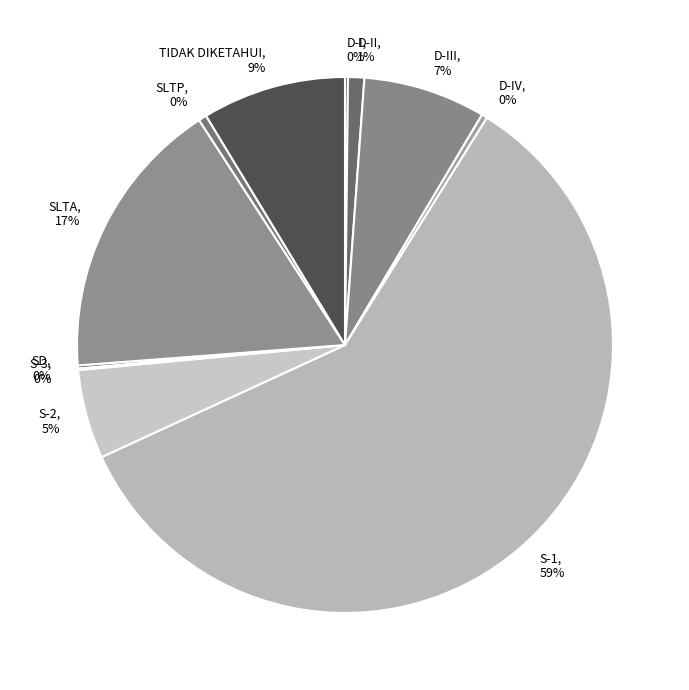

The SLTA, 17% slice represents 25% of the pie. True or false?

False